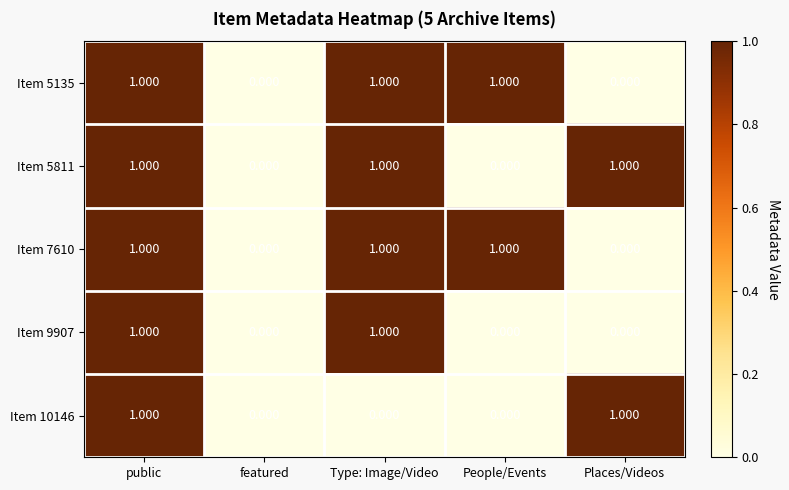

Is the value of Item 9907 at People/Events greater than the value of Item 7610 at People/Events?

No